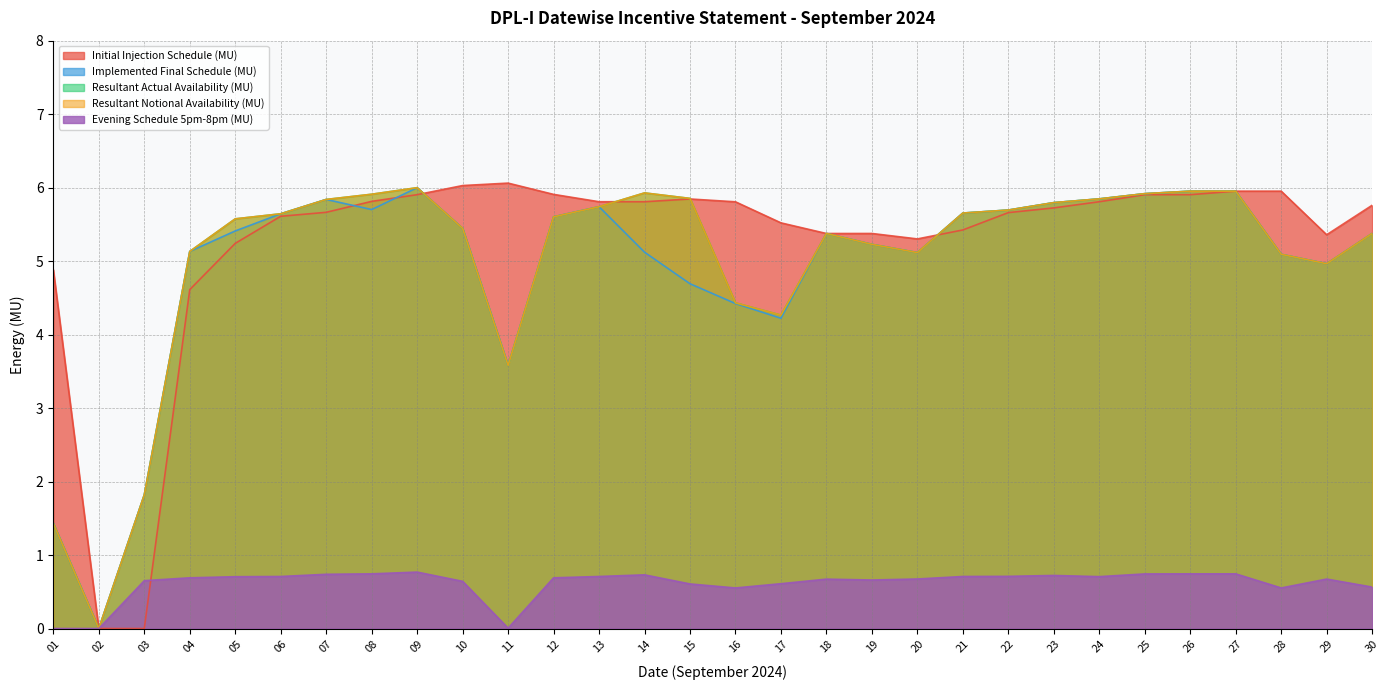

Rank the series at 07 from lowest to highest value.

Evening Schedule 5pm-8pm (MU), Initial Injection Schedule (MU), Implemented Final Schedule (MU), Resultant Actual Availability (MU), Resultant Notional Availability (MU)